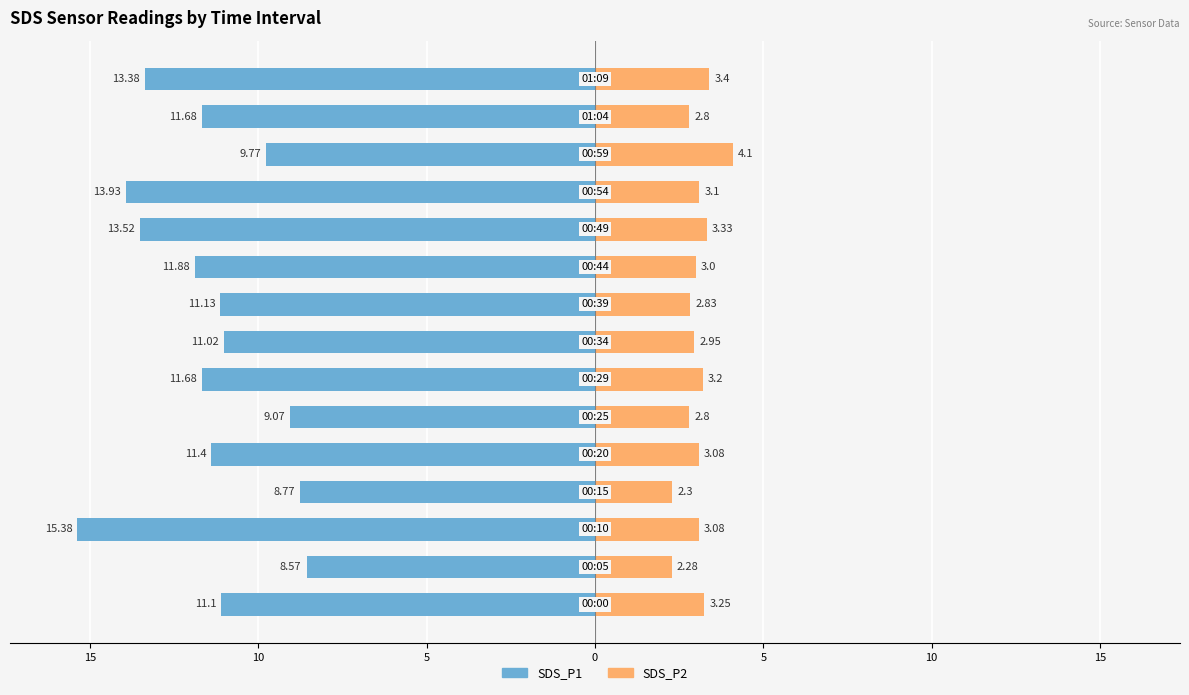

How many data points in SDS_P1 are above -11?

4